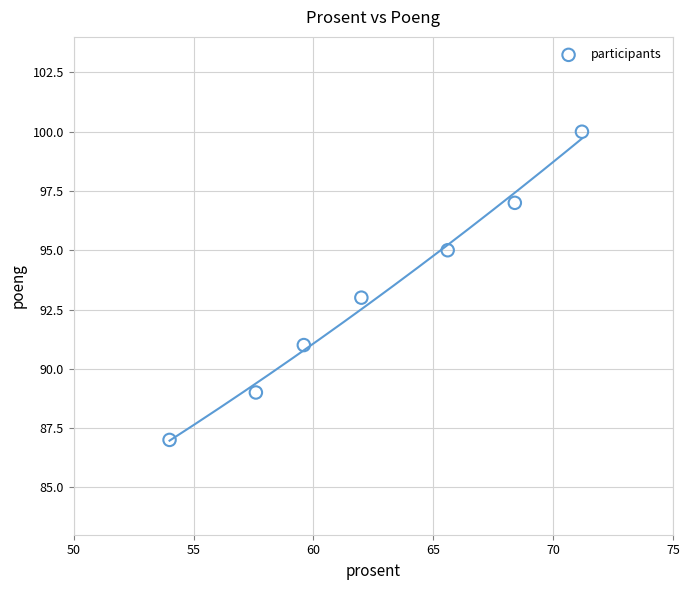

What is the range of Y values (max minus min)?

13